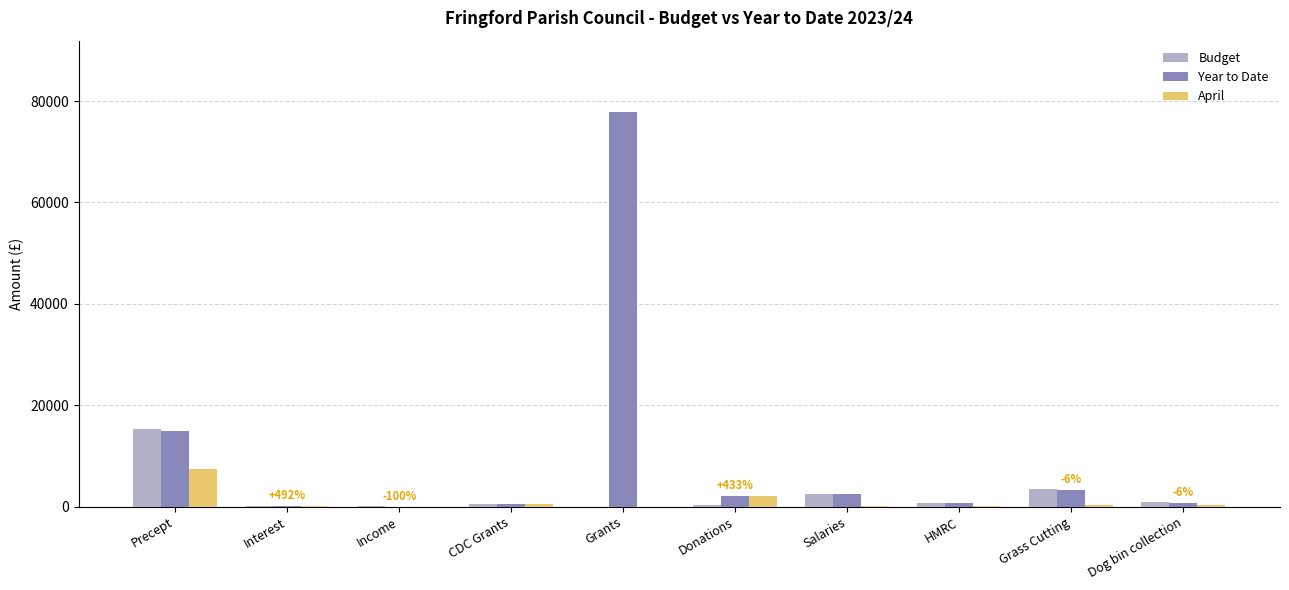

How many data points does each series have?

10